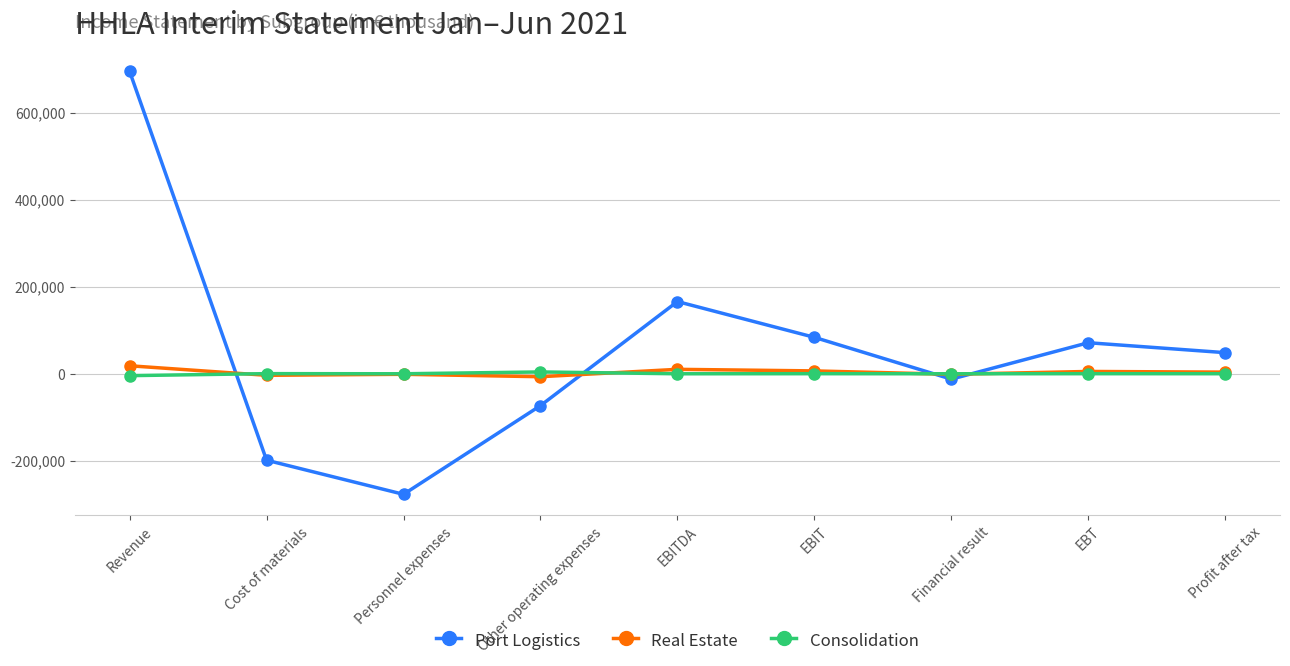

Rank the series by their maximum value, from highest to lowest.

Port Logistics, Real Estate, Consolidation